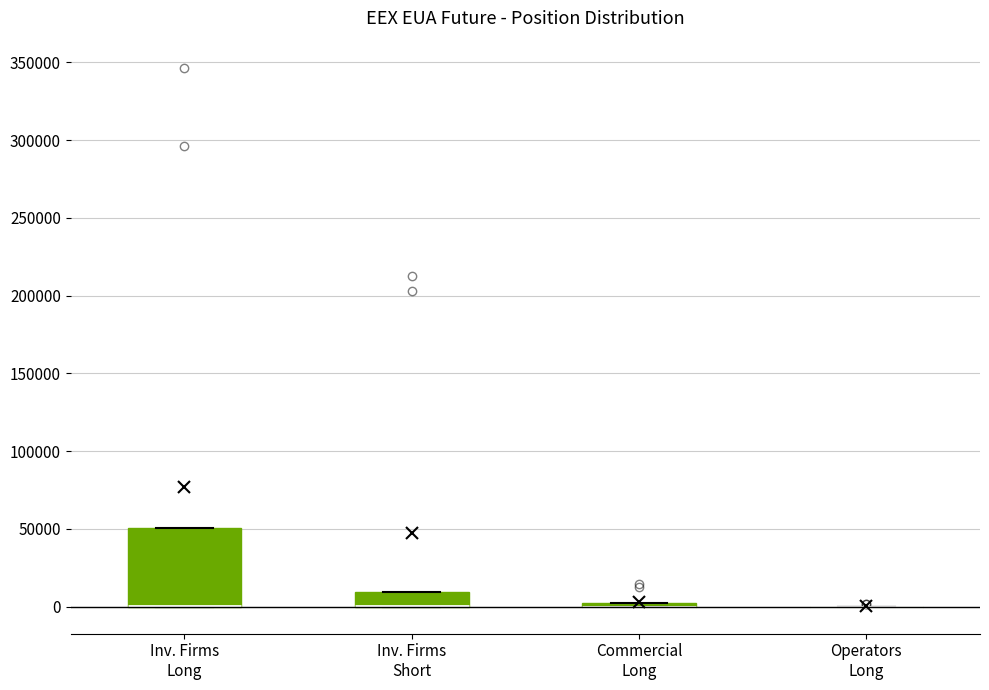

Which box is the tallest, from its lower edge to its upper edge?

Inv. Firms Long